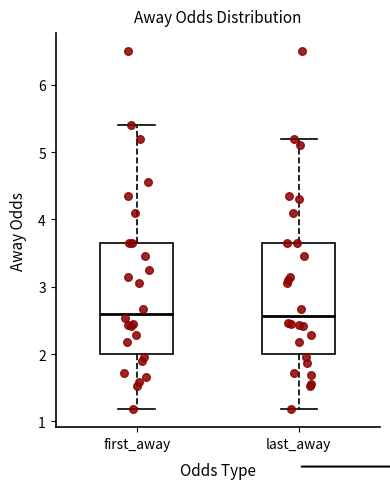

Reading left to right, transcribe this box plot: for each box, give where its median line is, the range the box spans, and where its two whiskers end, as read against the y-axis. The values are not printed on the chart, so give them approximately, as read against the axis.

first_away: median 2.6, box 2.0 to 3.7, whiskers 1.2 to 5.4
last_away: median 2.6, box 2.0 to 3.7, whiskers 1.2 to 5.2